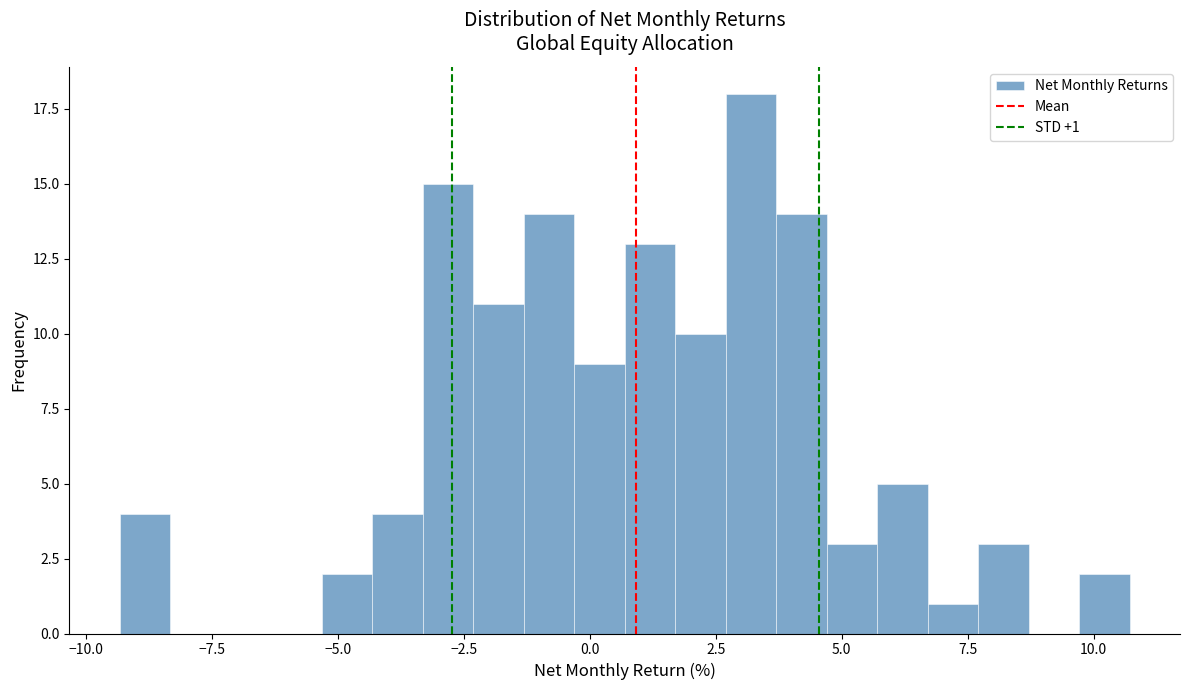

Around what value on the x-axis is the tallest bar? Give the approximate position of its centre, as read against the axis.

3.0